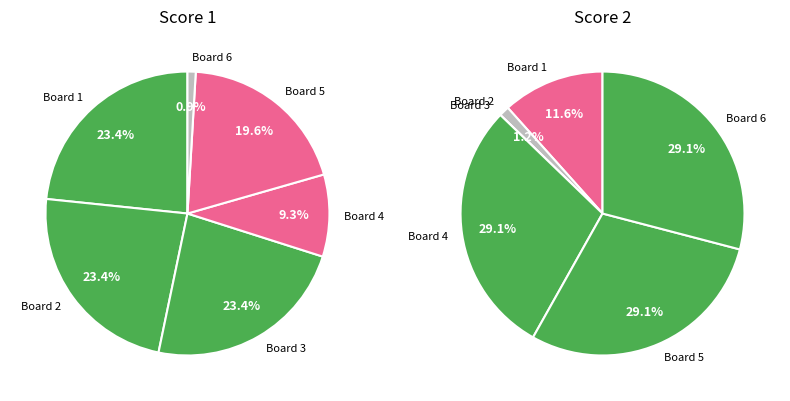

Which has a higher value, Board 4 or Board 1?

Board 1